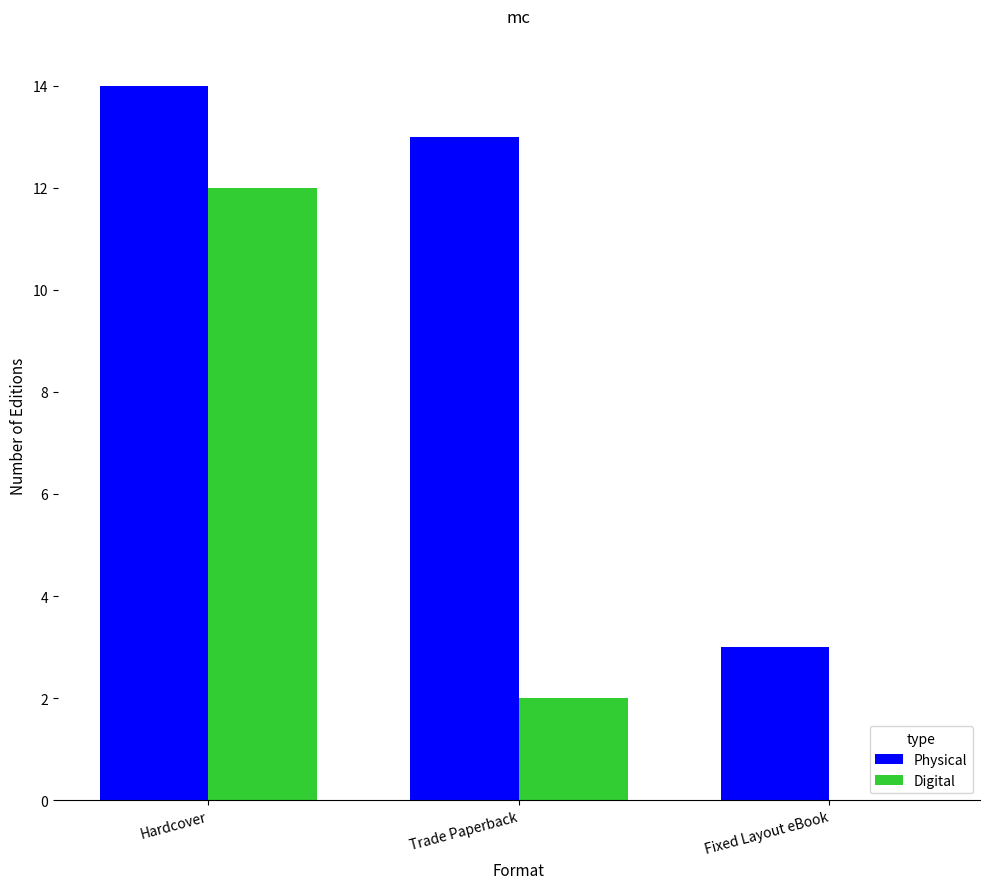

The Physical series shows 13 at Trade Paperback. True or false?

True